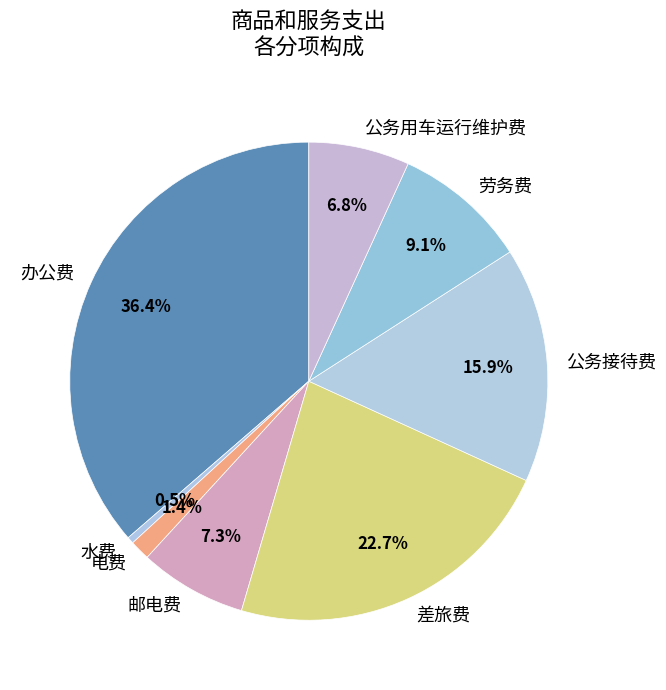

Which slice is the largest?

办公费